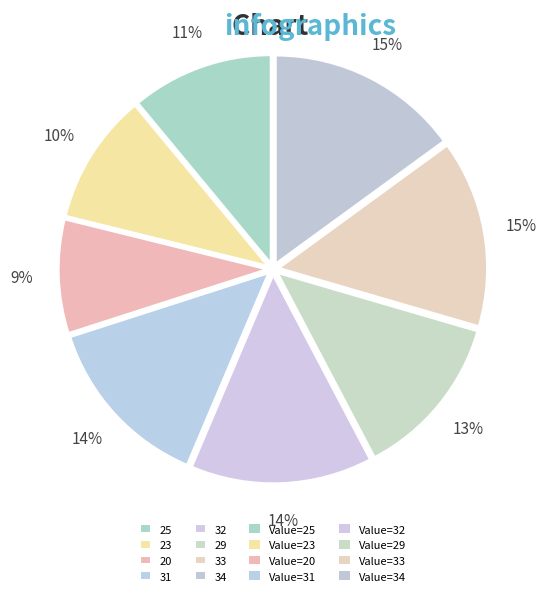

How many segments does this pie chart have?

8